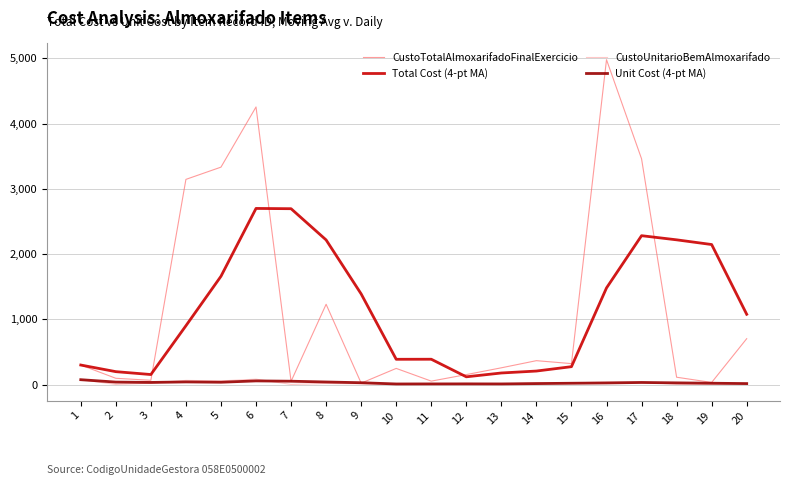

At which category is the sum across all series the highest?

6